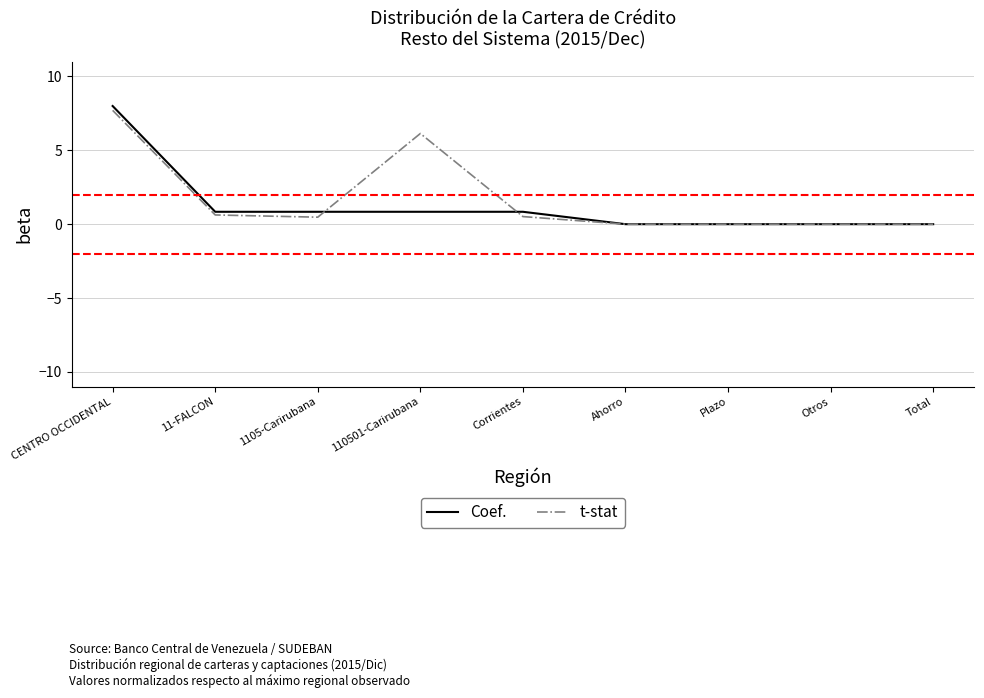

What is the total value across all series at Corrientes?

1.4